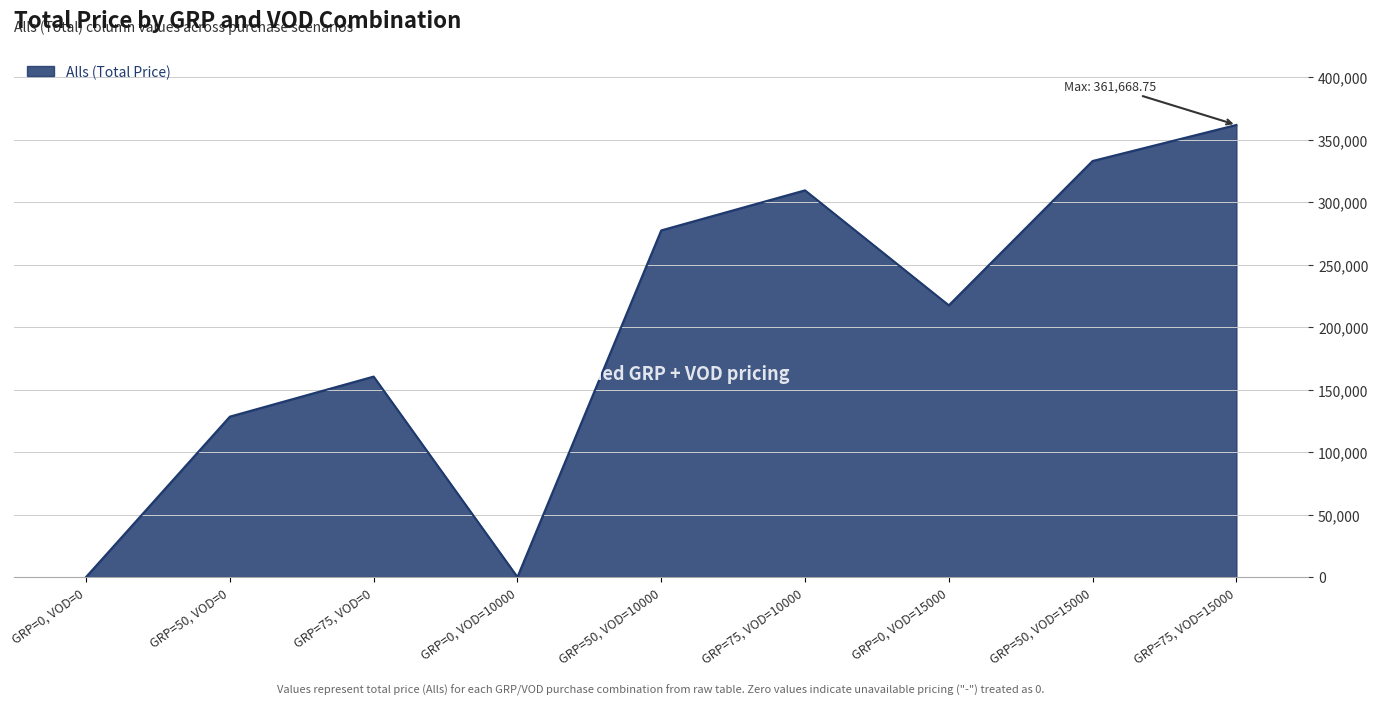

What is the maximum value shown in the chart?

361668.8